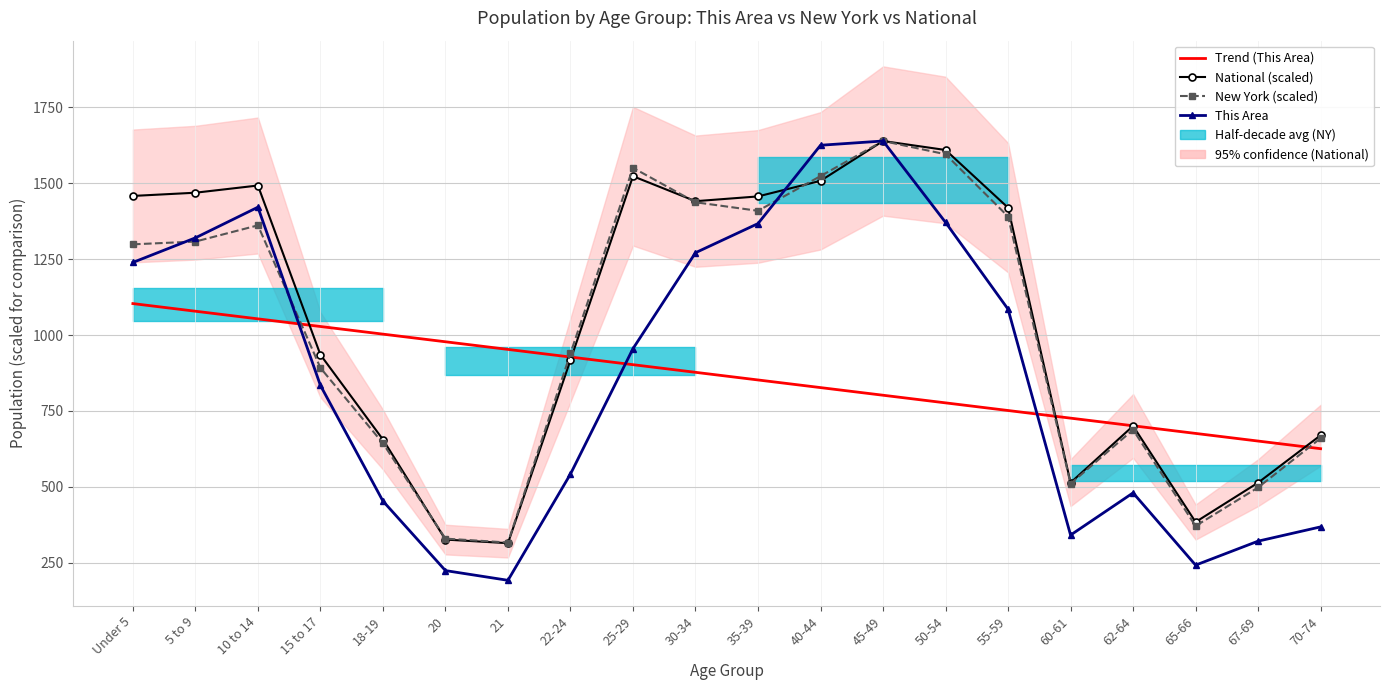

Rank the series at 10 to 14 from lowest to highest value.

Trend (This Area), New York (scaled), This Area, National (scaled)